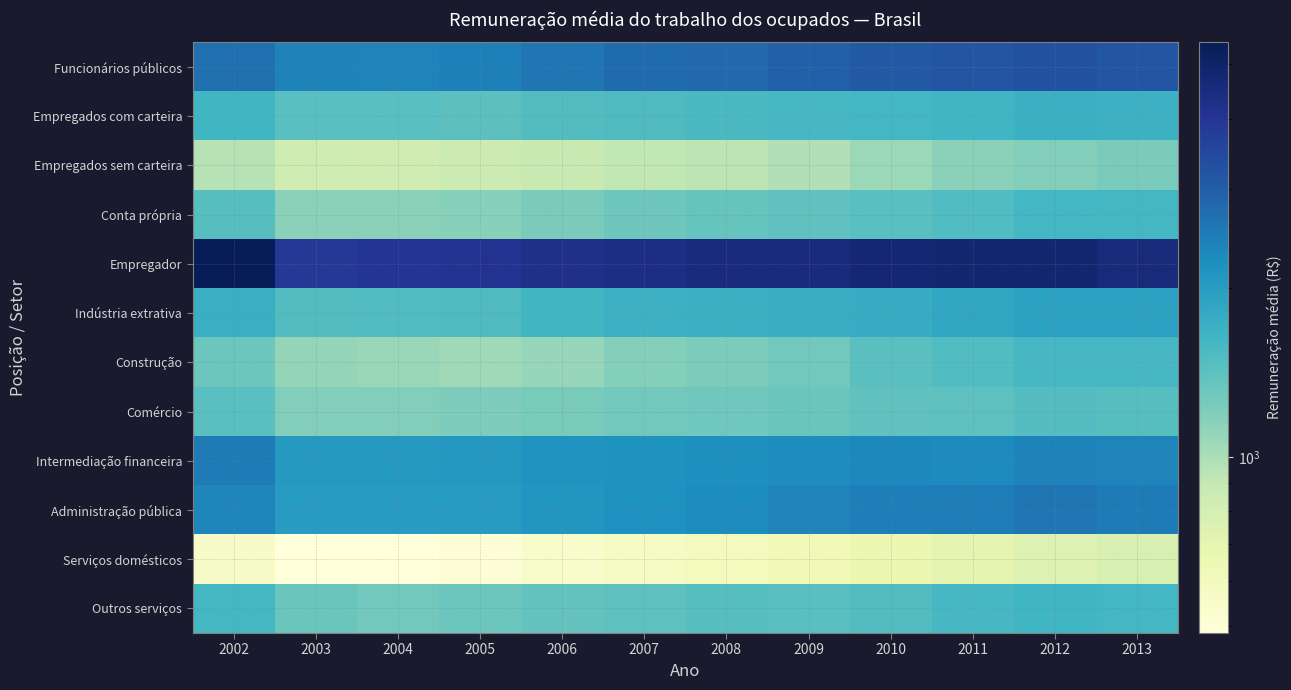

Between 2009 and 2002, which is larger?

2009